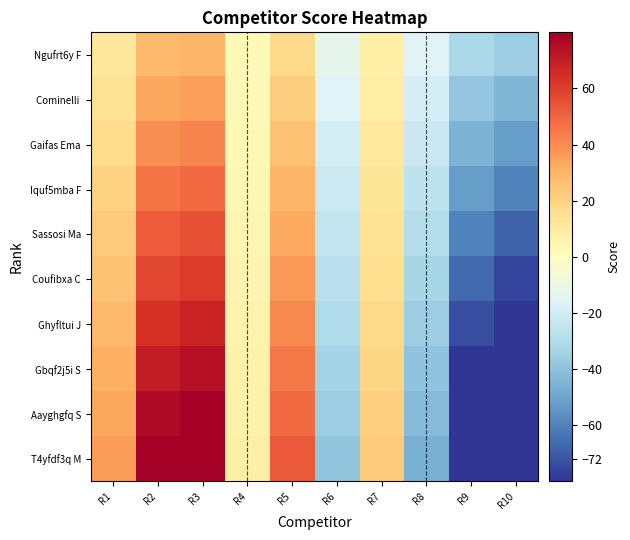

Rank the series by their maximum value, from lowest to highest.

Ngufrt6y F, Cominelli, Gaifas Ema, Iquf5mba F, Sassosi Ma, Coufibxa C, Ghyfltui J, Gbqf2j5i S, Aayghgfq S, T4yfdf3q M